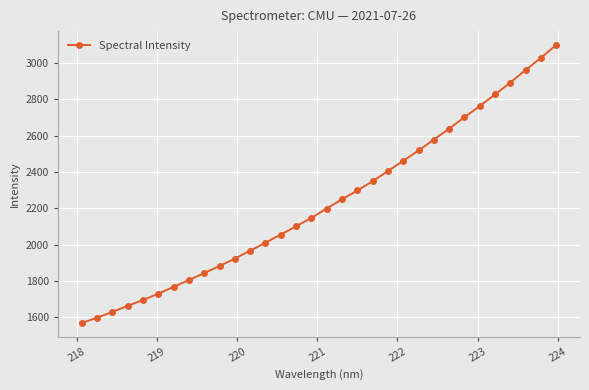

Count the number of data series in this chart.

1